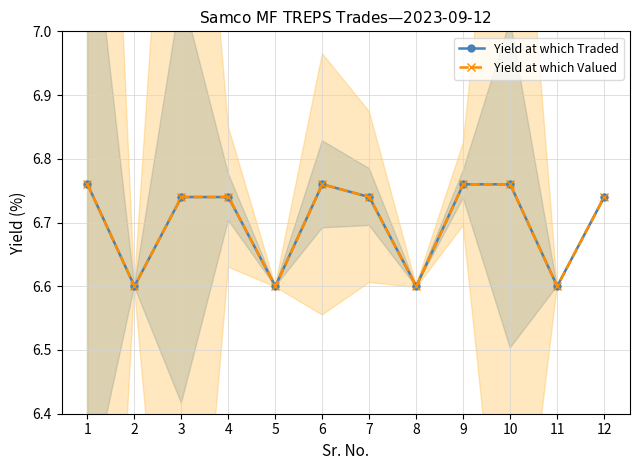

True or false: Yield at which Traded and Yield at which Valued cross at least once.

False